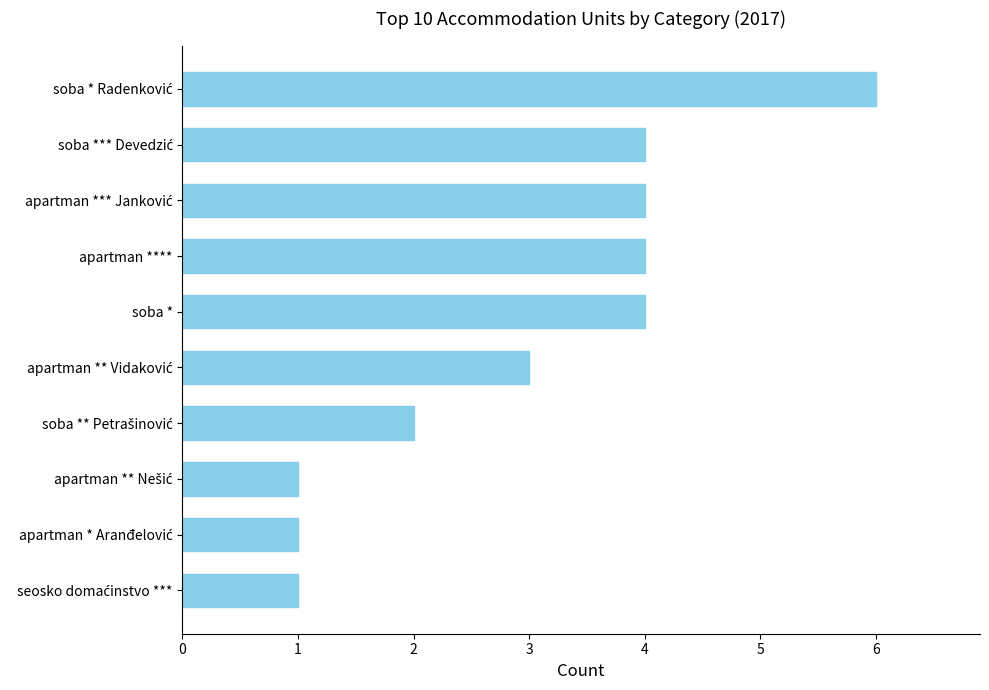

The chart shows a value of 4 at soba *. True or false?

True